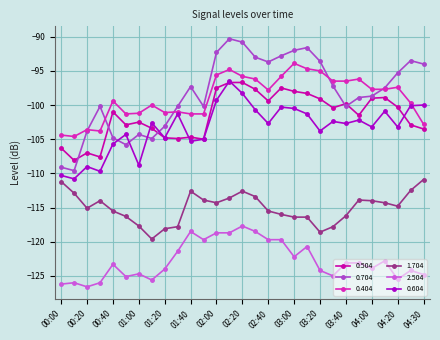

Which series ends up on top after the final intersection of 0.604 and 0.704?

0.704